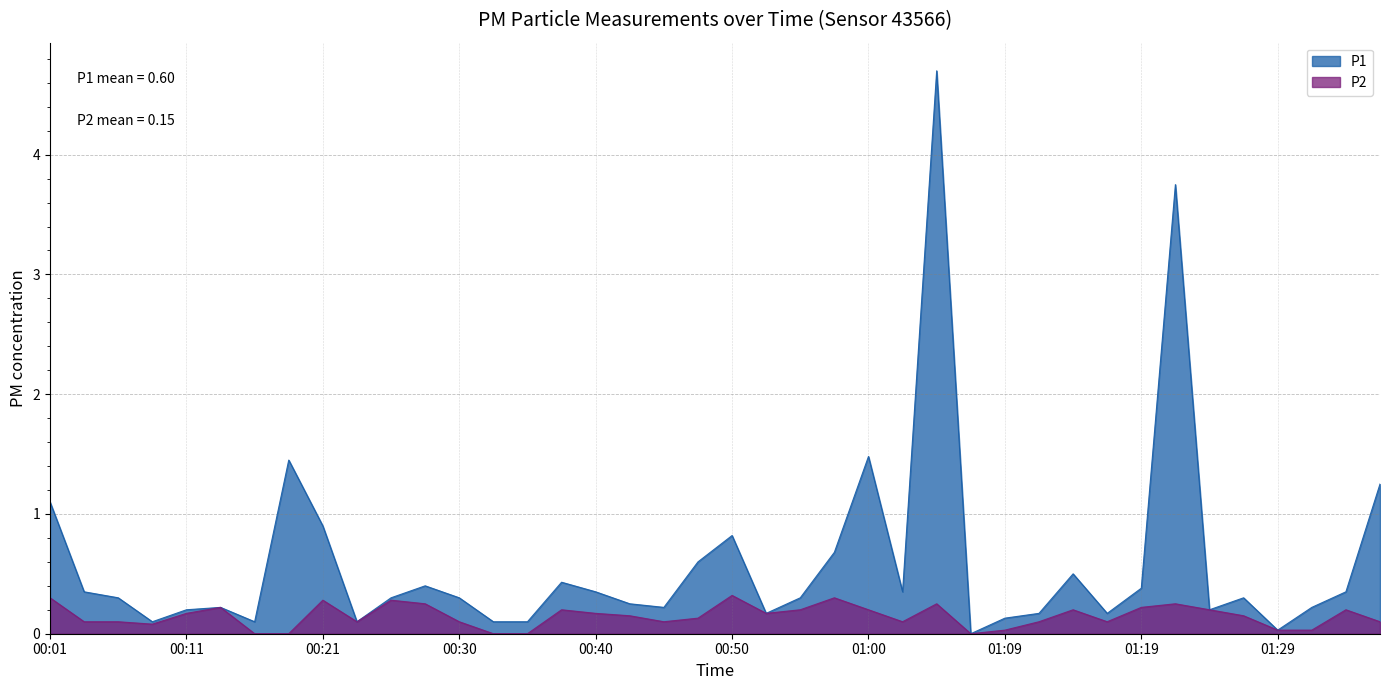

How many interior local valleys does the P1 series have?

10